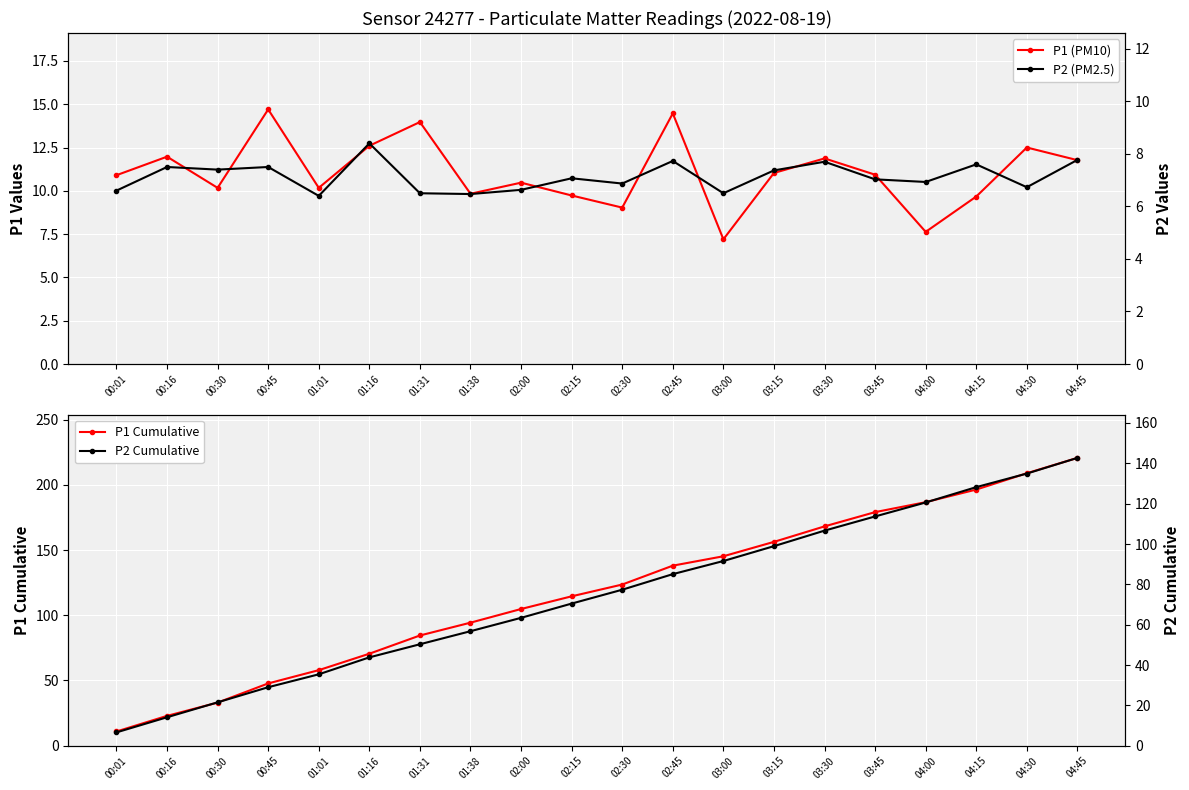

True or false: P2 (PM2.5) and P1 (PM10) intersect in this chart.

False